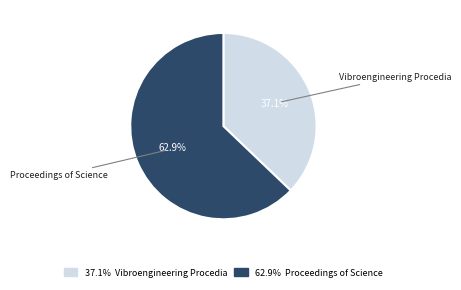

Is there any slice that represents more than half of the pie?

Yes